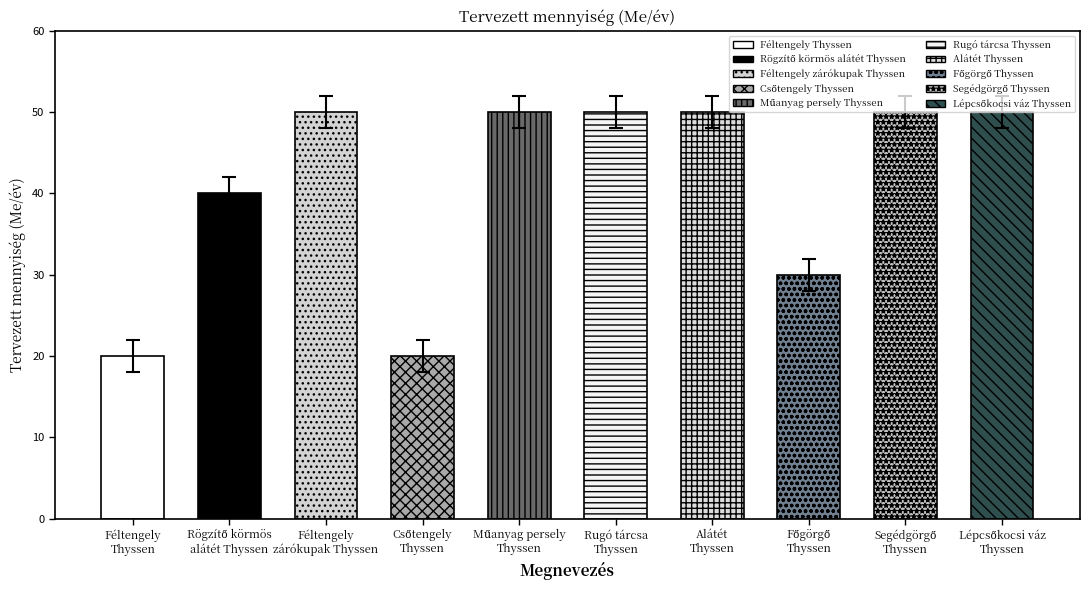

What is the smallest value displayed?

18